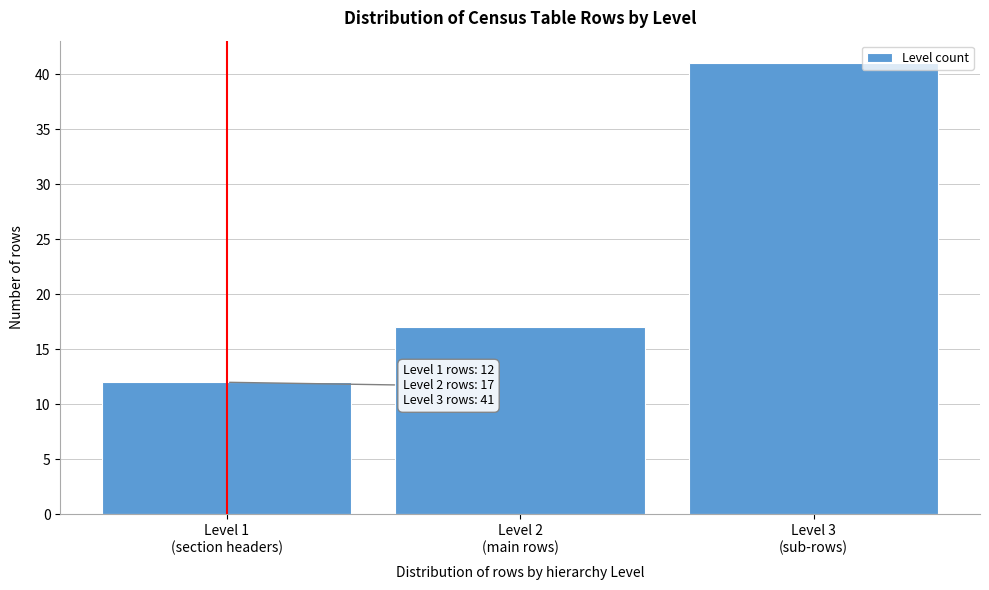

Reading left to right, transcribe all the data shown in this chart.

12	17	41